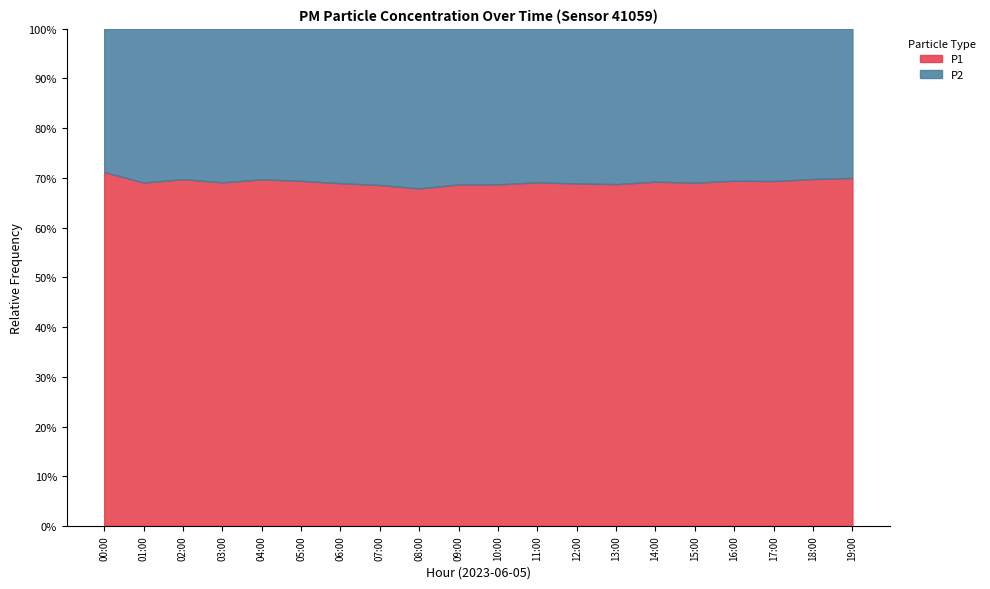

What is the label of the 16th point from the right?

04:00